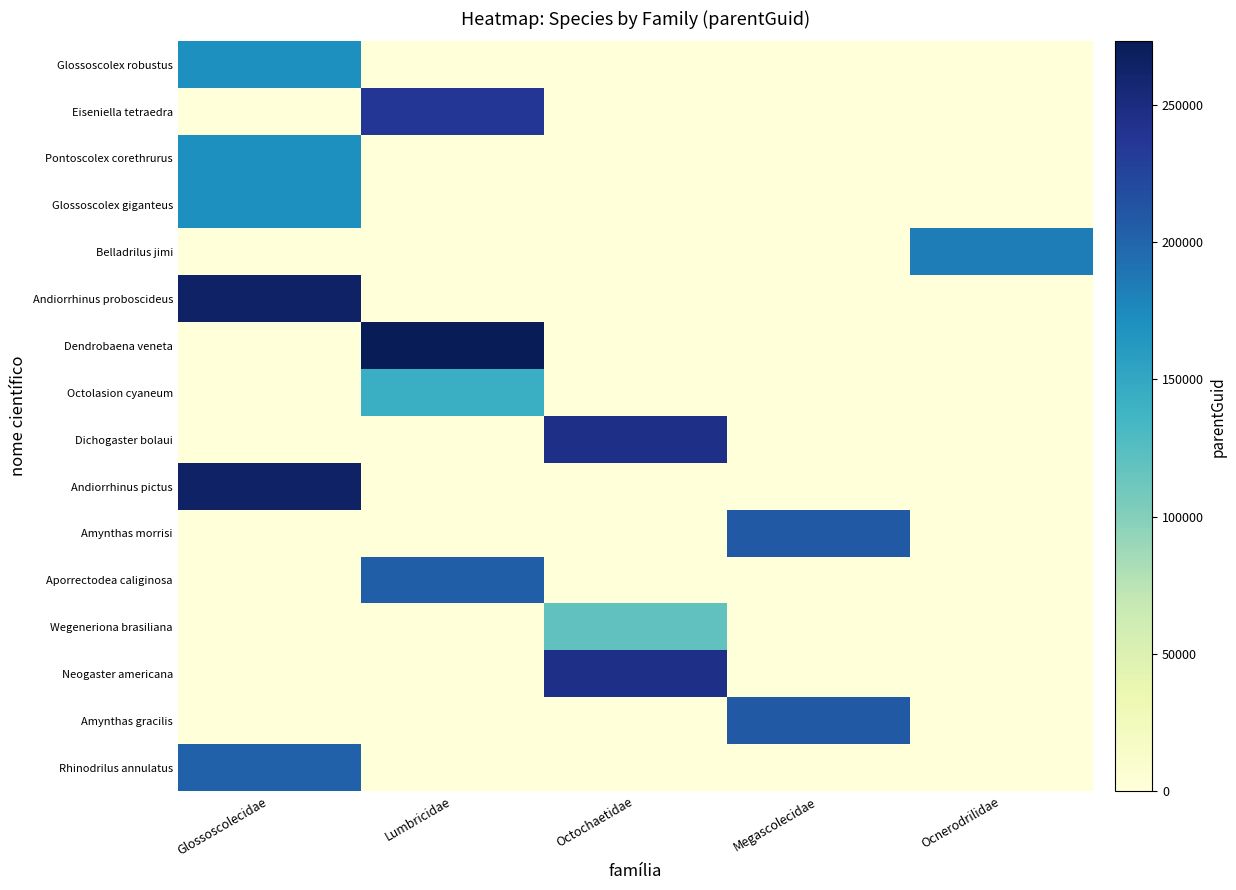

Which has a higher value, Megascolecidae or Ocnerodrilidae?

Megascolecidae